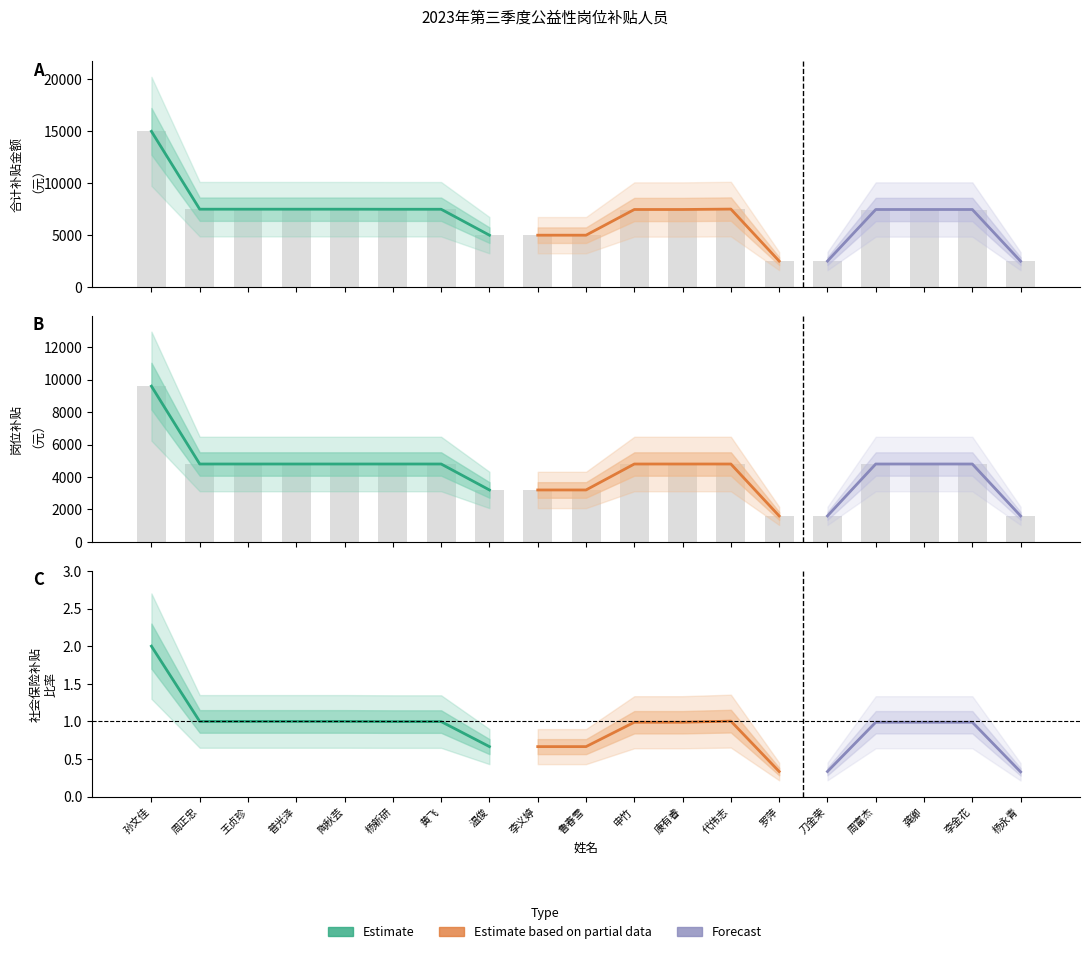

What is the maximum value shown in the chart?

14970.4